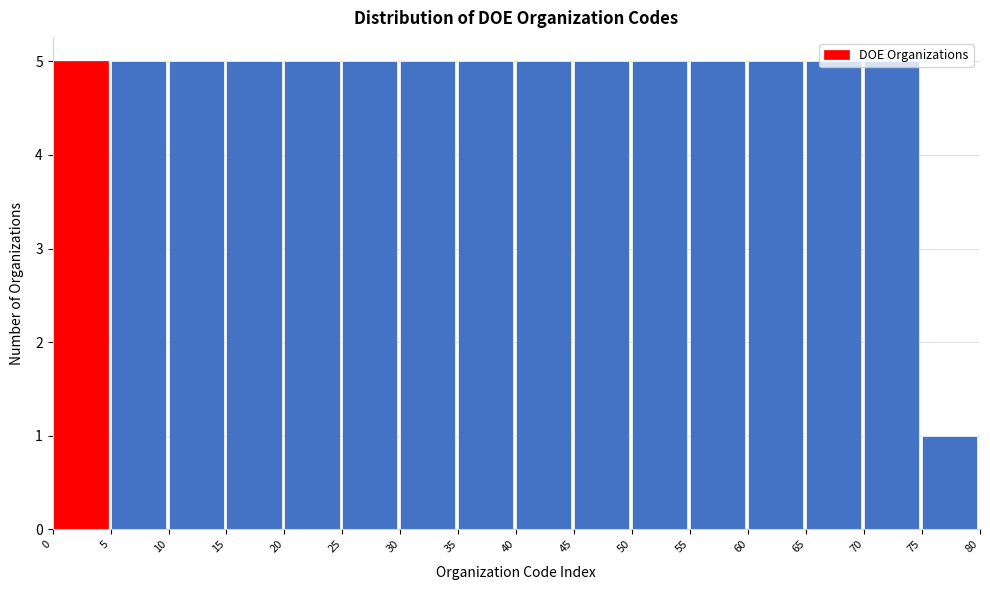

Reading left to right, transcribe this chart: for each bar, give the range it covers on the x-axis and its height. The values are not printed on the chart, so give them approximately, as read against the axis.

0 to 5: 5
5 to 10: 5
10 to 15: 5
15 to 20: 5
20 to 25: 5
25 to 30: 5
30 to 35: 5
35 to 40: 5
40 to 45: 5
45 to 50: 5
50 to 55: 5
55 to 60: 5
60 to 65: 5
65 to 70: 5
70 to 75: 5
75 to 80: 1